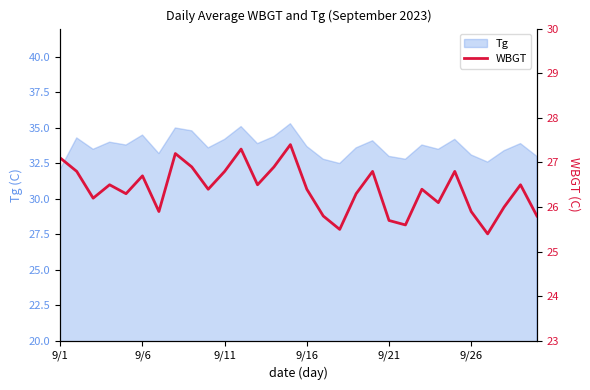

The Tg series shows 20.7 at 9/6. True or false?

False